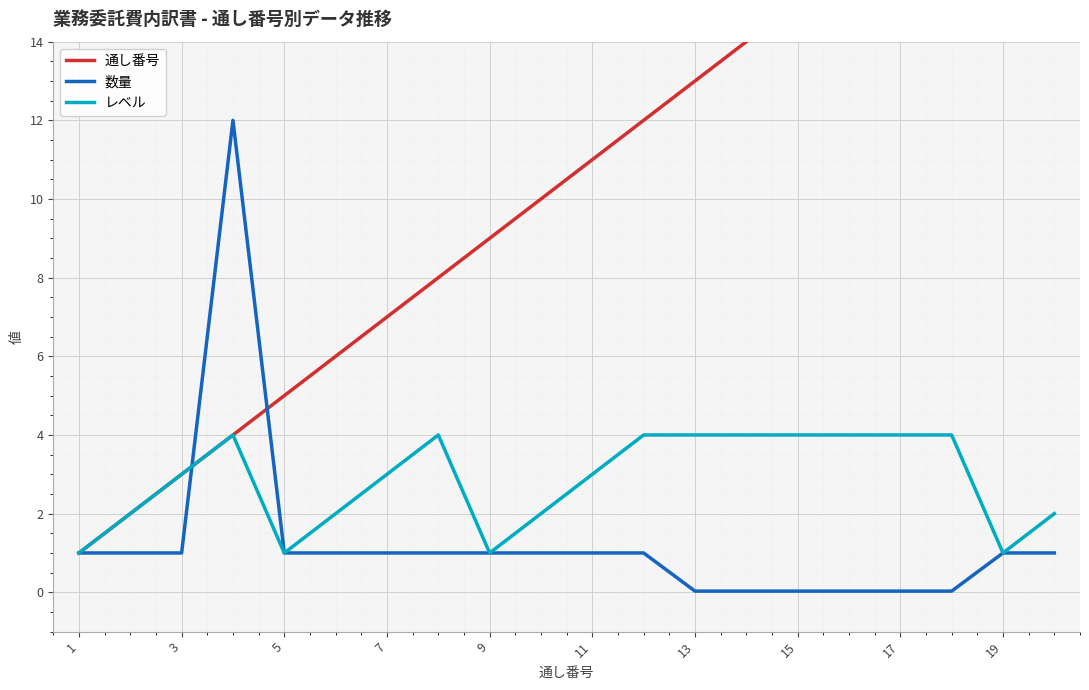

What is the highest value of the 数量 series?

12.0